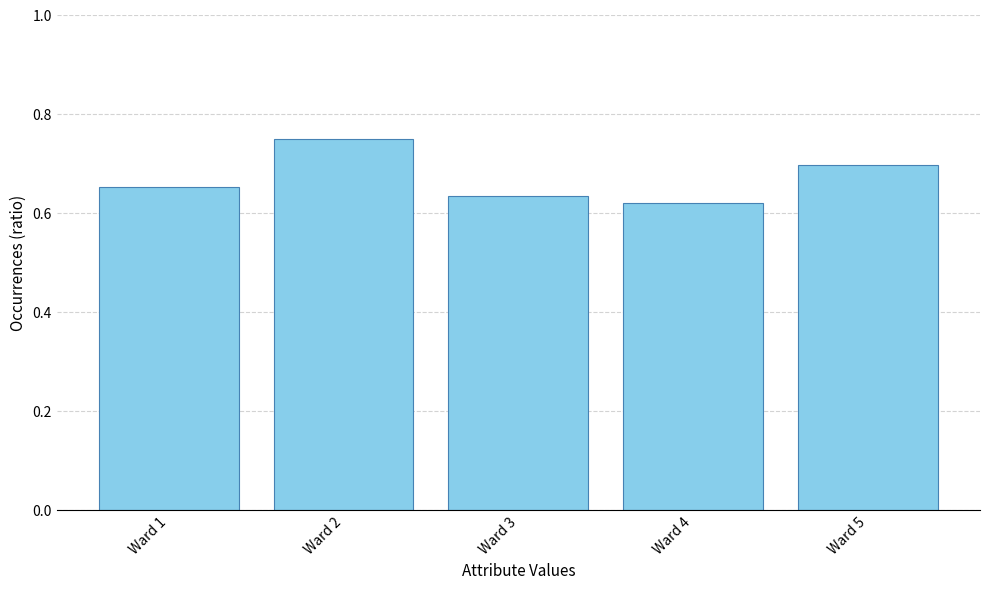

What is the sum of all values?

3.3